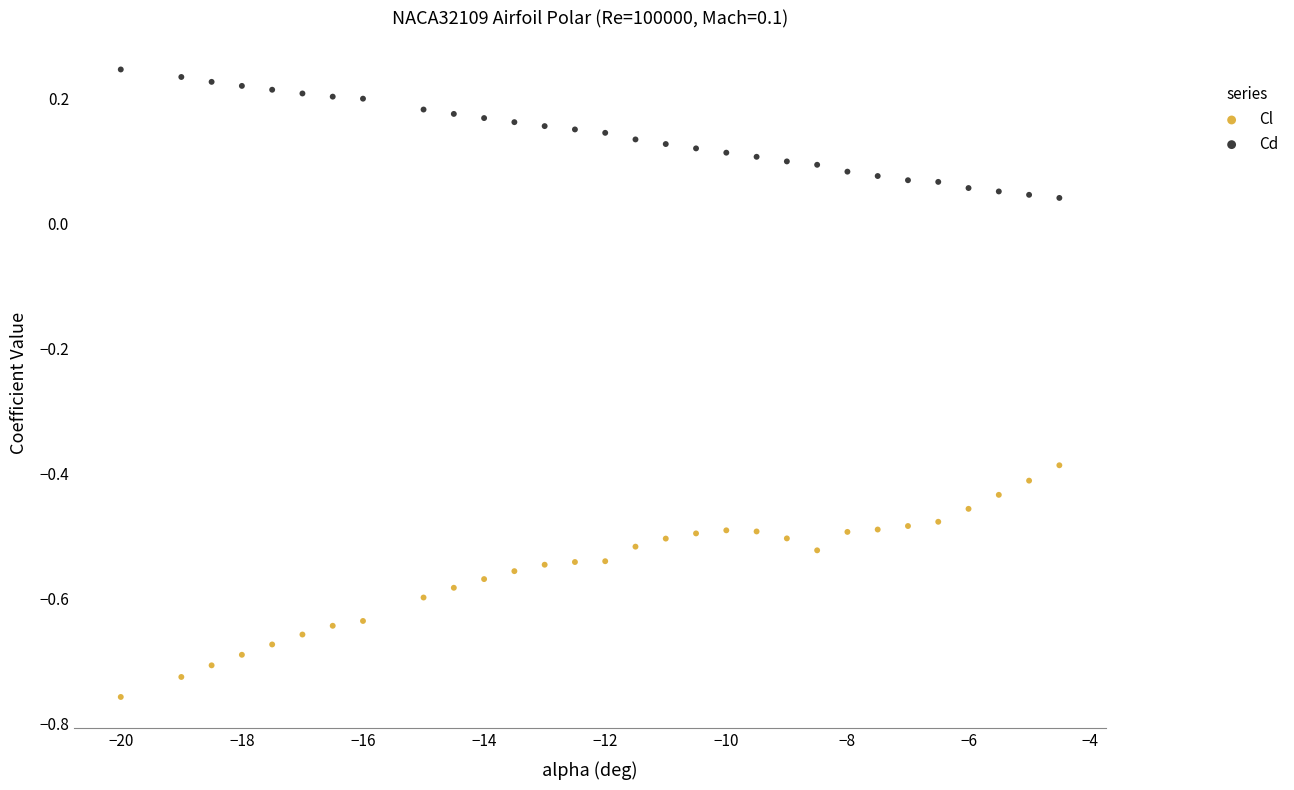

Which series reaches the maximum Y coordinate?

Cd